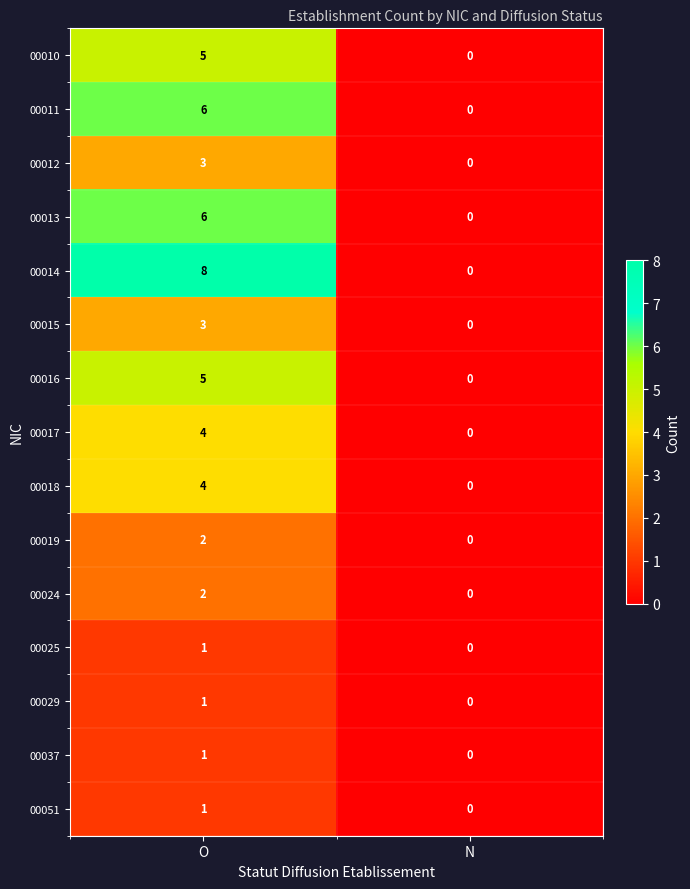

At which label is 00015 closest to 1?

N